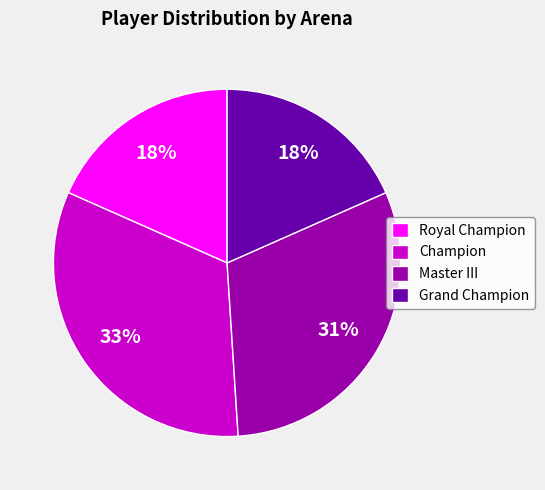

True or false: Champion accounts for 33% of the total.

True